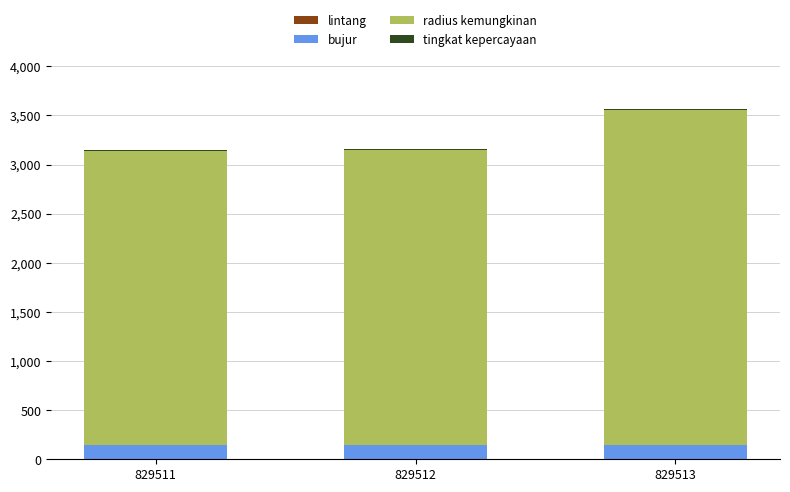

At which category is the sum across all series the highest?

829513